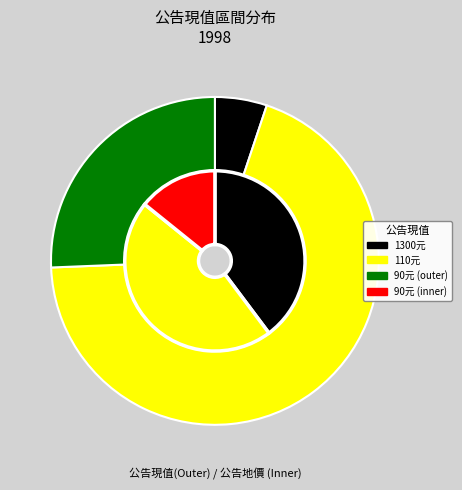

Combined, do 1300 and 90 account for over 50%?

Yes